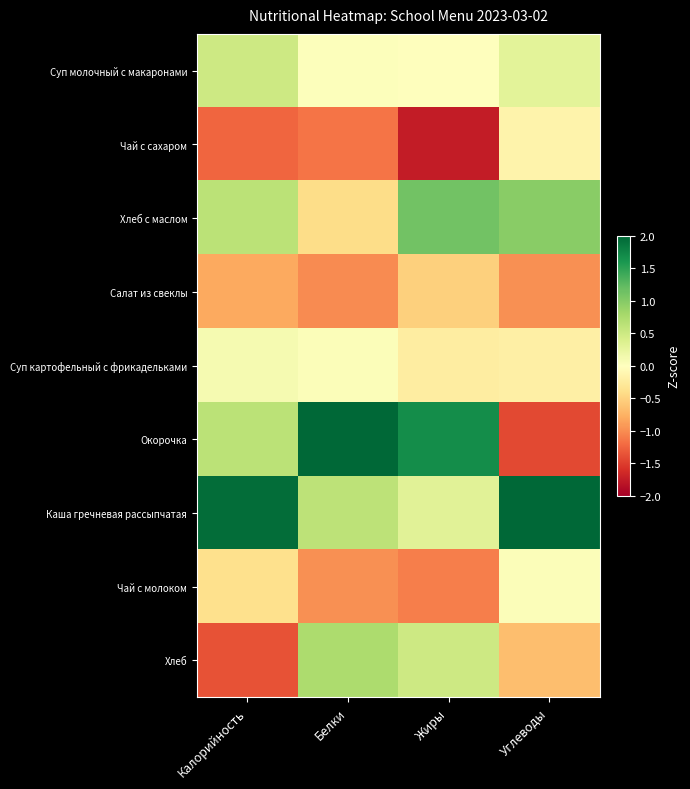

How many data points does each series have?

4